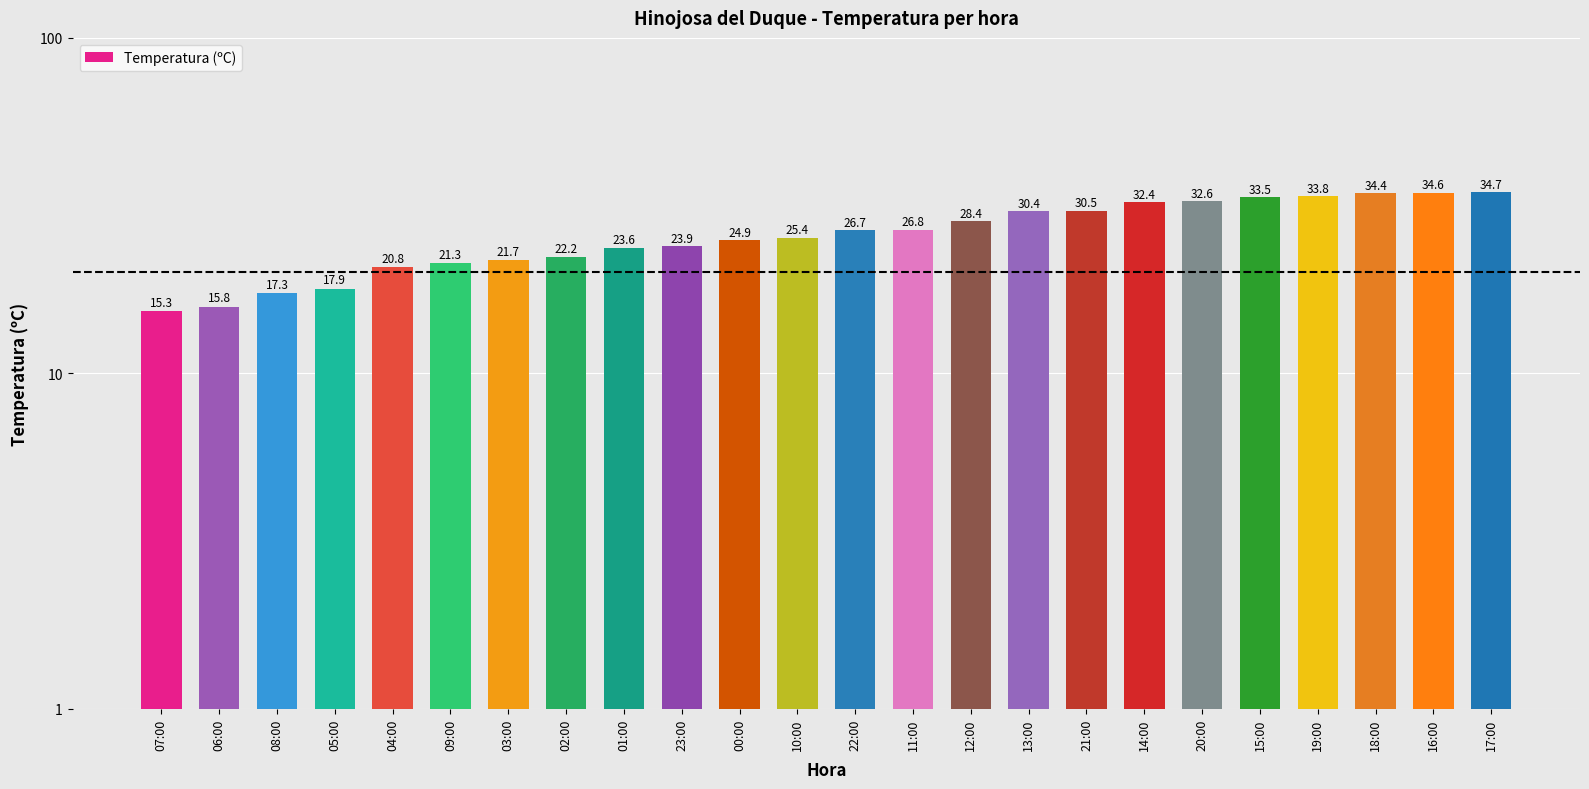

Which has a higher value, 06:00 or 18:00?

18:00